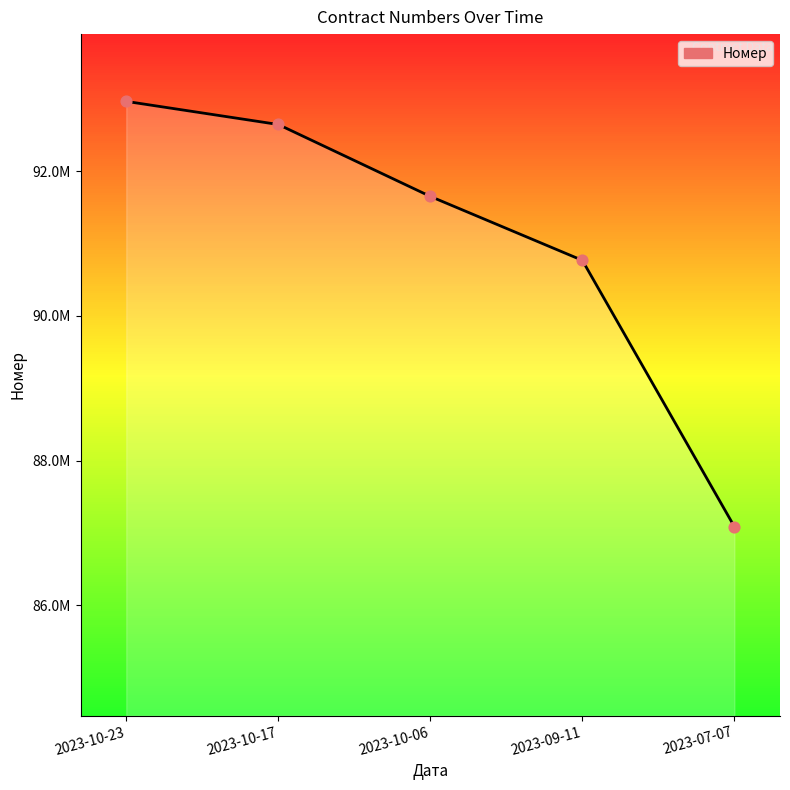

Which has a higher value, 2023-09-11 or 2023-10-17?

2023-10-17